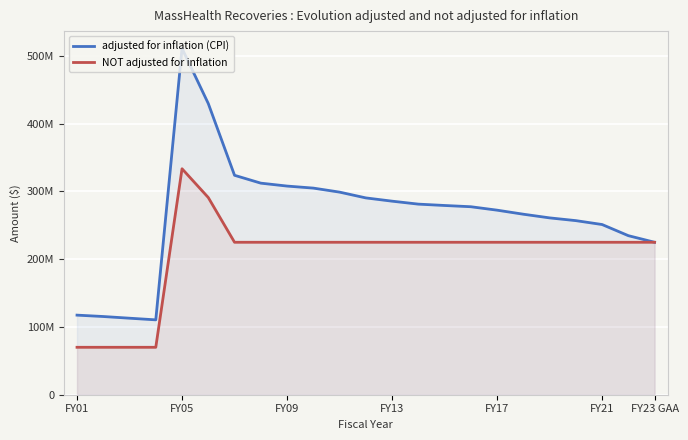

At how many categories does at least one series exceed 478021051?

1